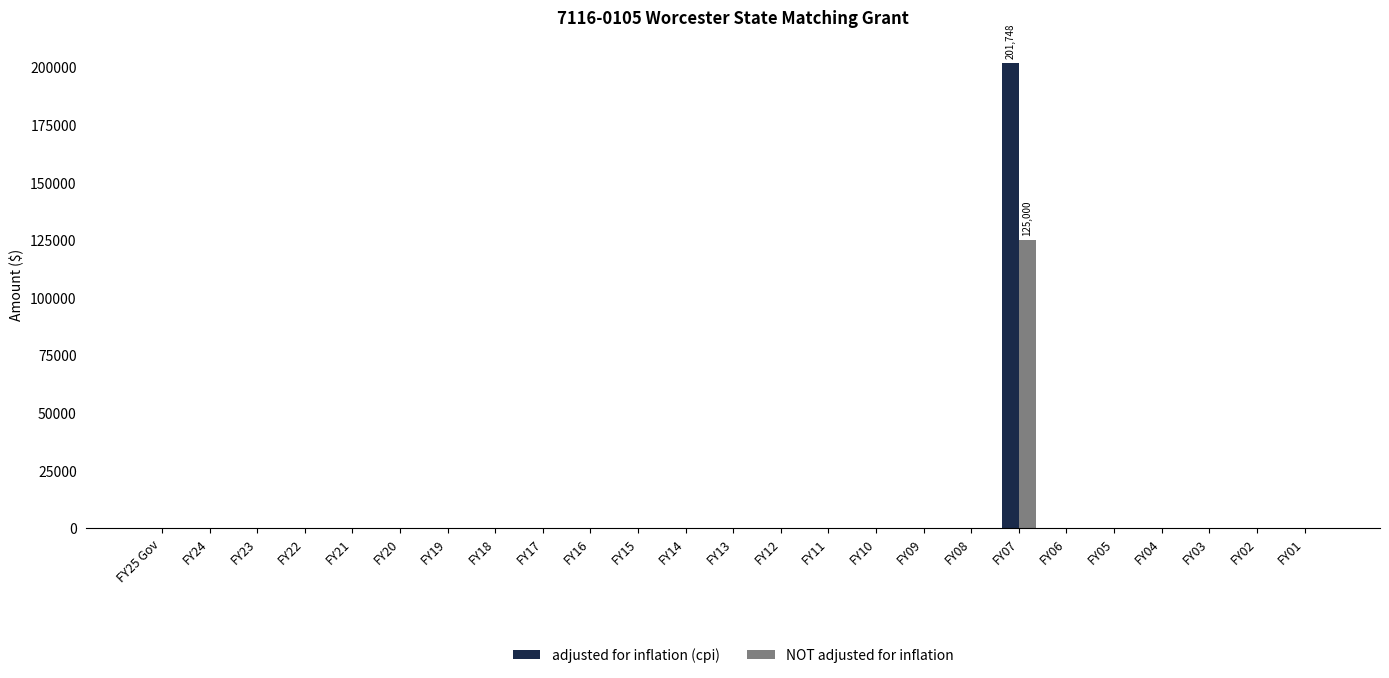

Reading left to right, transcribe all the data shown in this chart.

adjusted for inflation (cpi): FY25 Gov=0	FY24=0	FY23=0	FY22=0	FY21=0	FY20=0	FY19=0	FY18=0	FY17=0	FY16=0	FY15=0	FY14=0	FY13=0	FY12=0	FY11=0	FY10=0	FY09=0	FY08=0	FY07=201748	FY06=0	FY05=0	FY04=0	FY03=0	FY02=0	FY01=0
NOT adjusted for inflation: FY25 Gov=0	FY24=0	FY23=0	FY22=0	FY21=0	FY20=0	FY19=0	FY18=0	FY17=0	FY16=0	FY15=0	FY14=0	FY13=0	FY12=0	FY11=0	FY10=0	FY09=0	FY08=0	FY07=125000	FY06=0	FY05=0	FY04=0	FY03=0	FY02=0	FY01=0